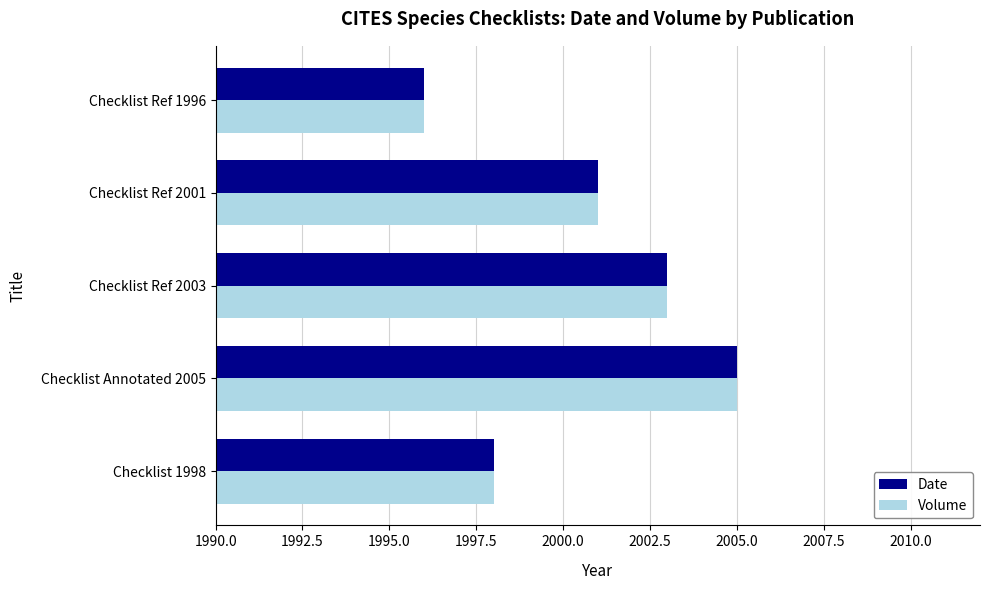

What is the sum of all Date values?

10003